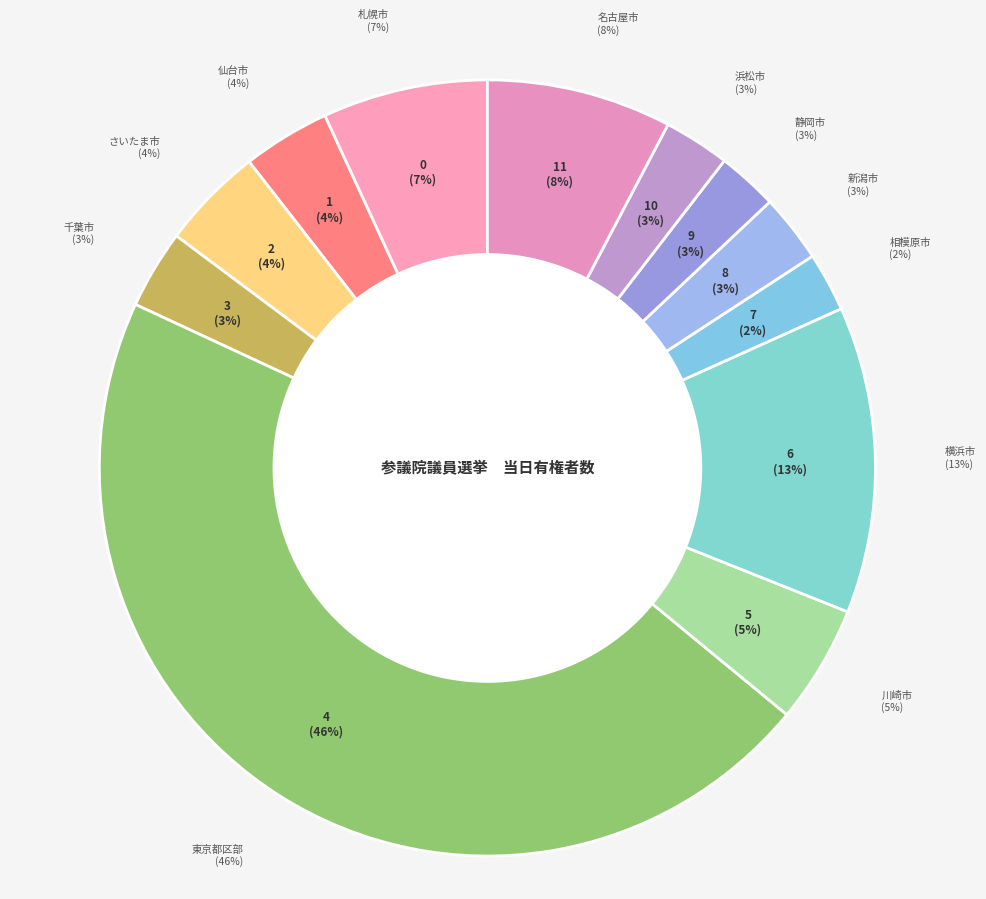

Is there a majority slice in this chart?

No